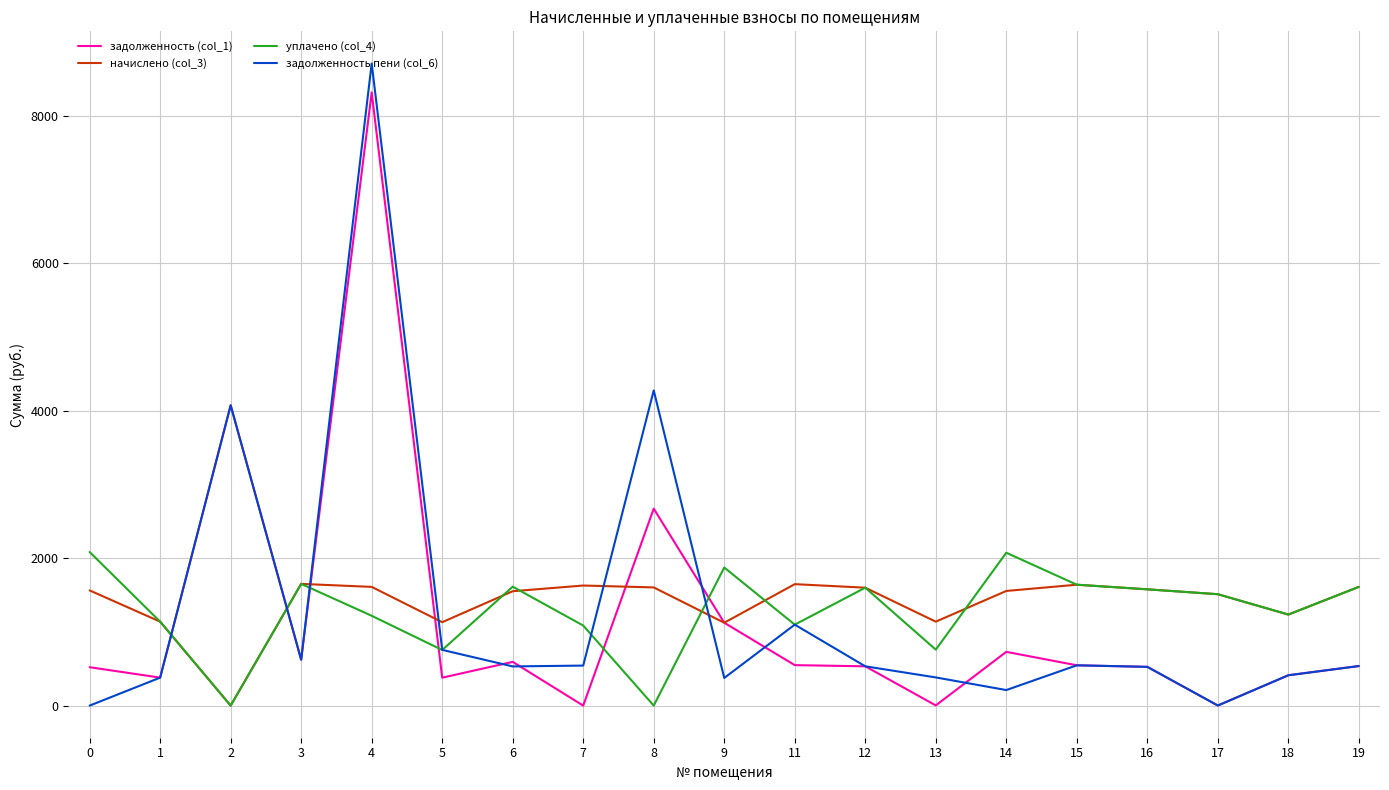

How many series are shown in this chart?

4